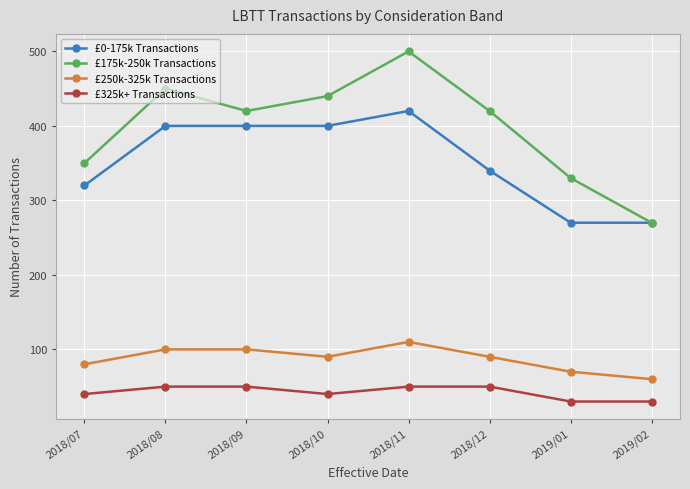

At how many categories does at least one series exceed 262?

8